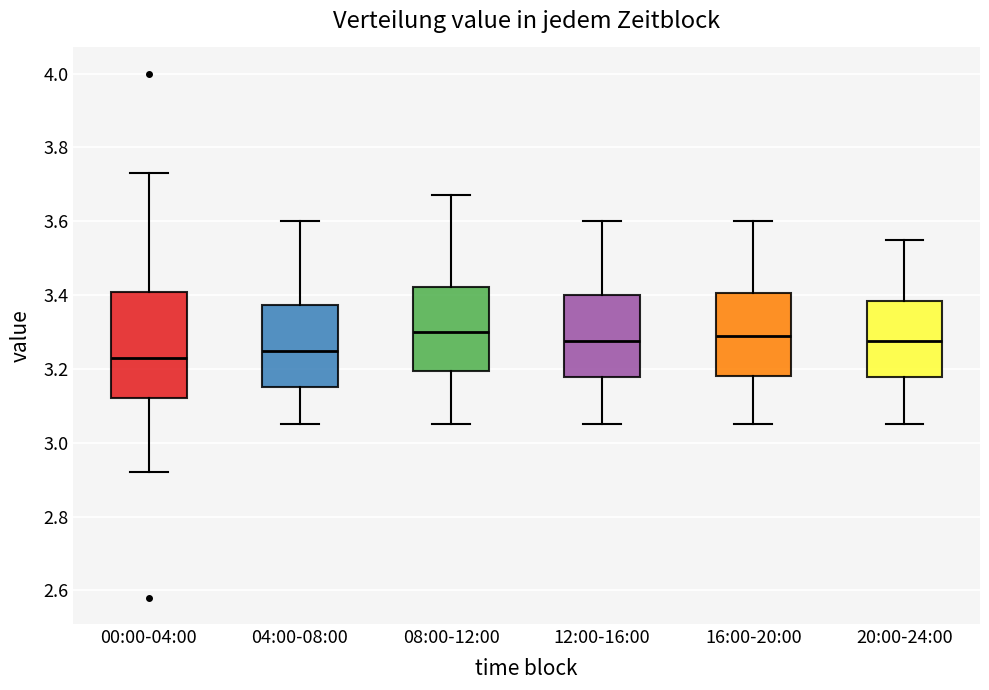

Where does the upper whisker of the box for 16:00-20:00 end on the y-axis? The values are not printed on the chart, so give them approximately, as read against the axis.

3.60